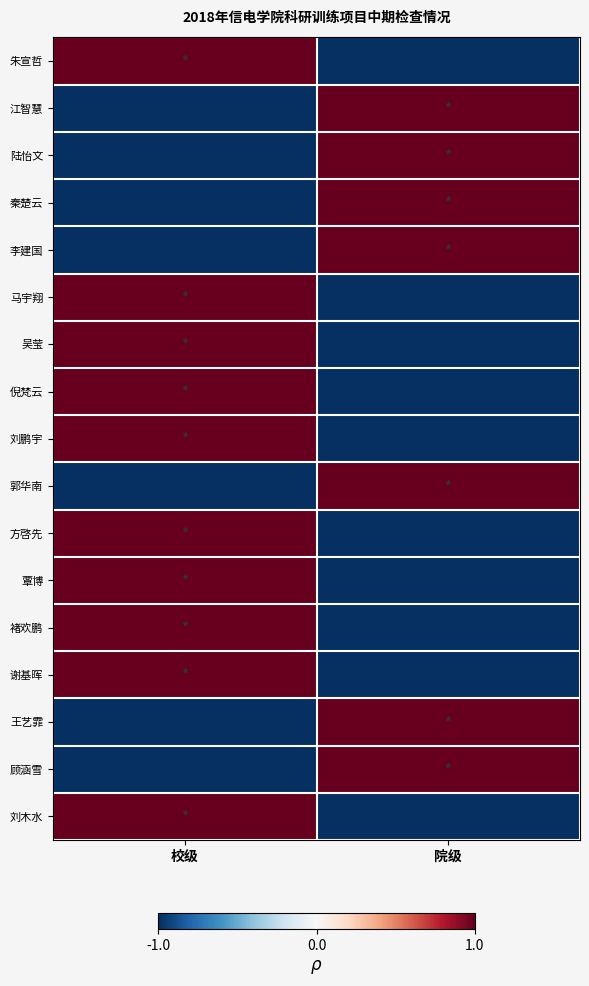

What is the spread (max minus min) of values at 院级?

2